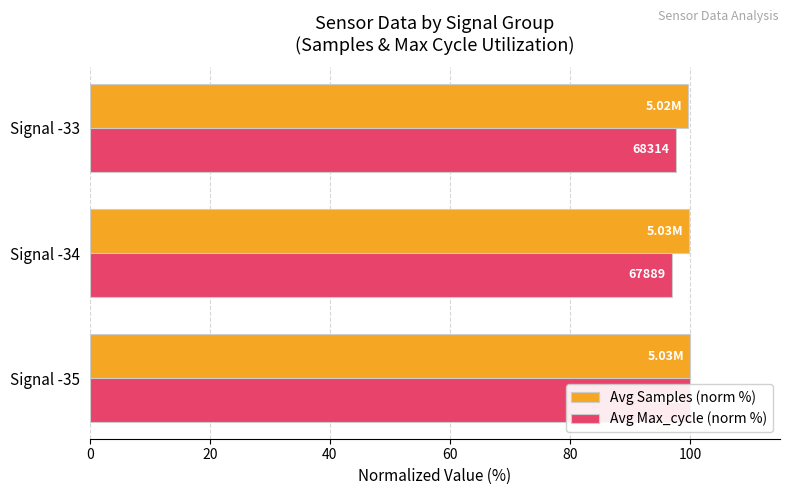

What is the value of the Avg Samples (norm %) bar at the 2nd from the left?

99.8